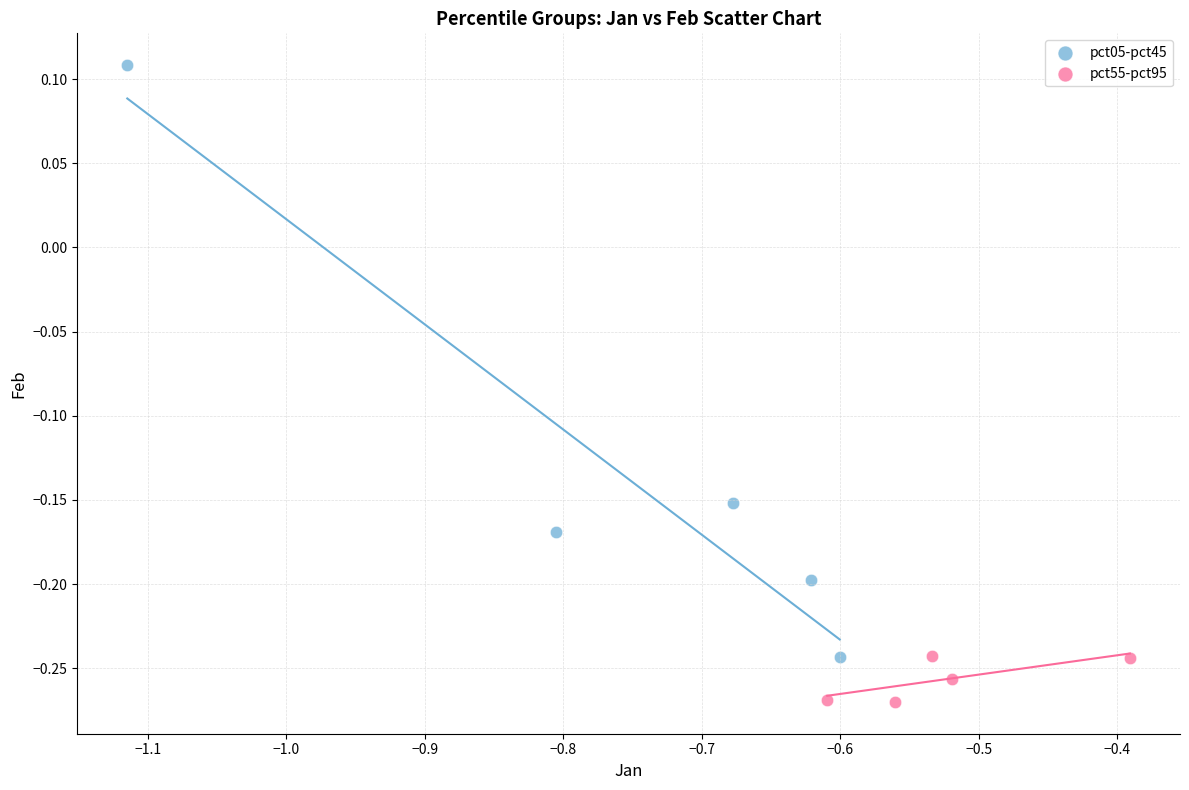

Which series reaches the maximum Y coordinate?

pct05-pct45